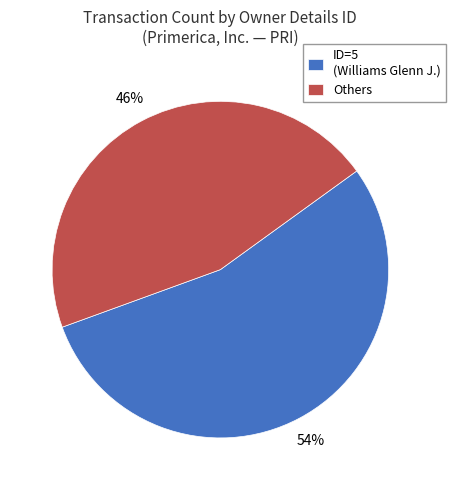

How many slices are in this pie chart?

2